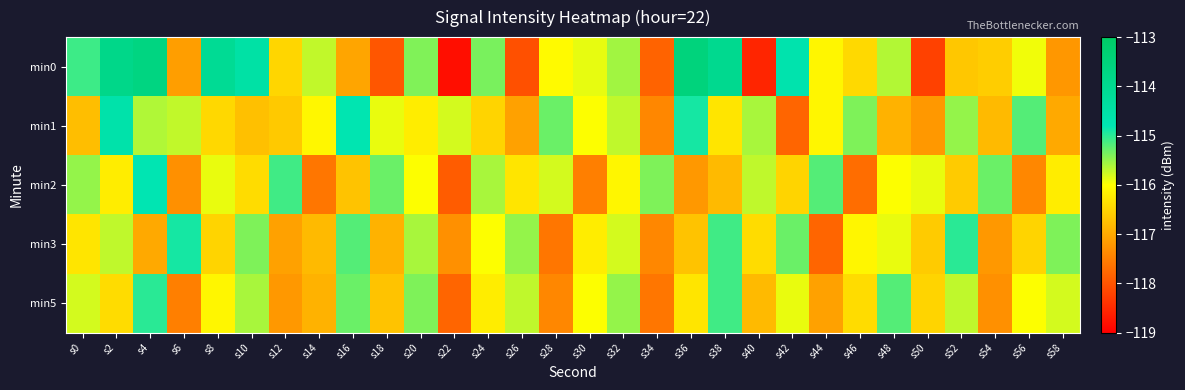

Reading left to right, what are all the values shown in this chart?

min0: s0=-115.1	s2=-113.8	s4=-113.6	s6=-117.1	s8=-114.1	s10=-114.5	s12=-116.5	s14=-115.7	s16=-117.0	s18=-118.0	s20=-115.4	s22=-118.8	s24=-115.4	s26=-118.0	s28=-116.1	s30=-115.9	s32=-115.6	s34=-117.8	s36=-113.5	s38=-114.0	s40=-118.5	s42=-114.7	s44=-116.1	s46=-116.4	s48=-115.6	s50=-118.2	s52=-116.7	s54=-116.6	s56=-115.9	s58=-117.2
min1: s0=-116.8	s2=-114.6	s4=-115.6	s6=-115.7	s8=-116.5	s10=-116.7	s12=-116.6	s14=-116.1	s16=-114.8	s18=-115.9	s20=-116.2	s22=-115.8	s24=-116.5	s26=-117.1	s28=-115.3	s30=-116.0	s32=-115.7	s34=-117.4	s36=-114.9	s38=-116.3	s40=-115.6	s42=-117.8	s44=-116.1	s46=-115.4	s48=-116.9	s50=-117.2	s52=-115.5	s54=-116.8	s56=-115.2	s58=-117.0
min2: s0=-115.5	s2=-116.2	s4=-114.8	s6=-117.3	s8=-115.9	s10=-116.4	s12=-115.1	s14=-117.6	s16=-116.7	s18=-115.3	s20=-116.0	s22=-117.9	s24=-115.6	s26=-116.3	s28=-115.8	s30=-117.5	s32=-116.1	s34=-115.4	s36=-117.2	s38=-116.8	s40=-115.7	s42=-116.5	s44=-115.2	s46=-117.7	s48=-116.0	s50=-115.9	s52=-116.6	s54=-115.3	s56=-117.4	s58=-116.2
min3: s0=-116.3	s2=-115.7	s4=-117.0	s6=-114.9	s8=-116.5	s10=-115.4	s12=-117.1	s14=-116.8	s16=-115.2	s18=-116.9	s20=-115.6	s22=-117.3	s24=-116.0	s26=-115.5	s28=-117.6	s30=-116.2	s32=-115.8	s34=-117.4	s36=-116.7	s38=-115.1	s40=-116.4	s42=-115.3	s44=-117.8	s46=-116.1	s48=-115.9	s50=-116.6	s52=-115.0	s54=-117.2	s56=-116.5	s58=-115.4
min5: s0=-115.8	s2=-116.4	s4=-115.0	s6=-117.5	s8=-116.1	s10=-115.6	s12=-117.2	s14=-116.9	s16=-115.3	s18=-116.7	s20=-115.4	s22=-117.8	s24=-116.2	s26=-115.7	s28=-117.4	s30=-116.0	s32=-115.5	s34=-117.6	s36=-116.3	s38=-115.1	s40=-116.8	s42=-115.9	s44=-117.1	s46=-116.4	s48=-115.2	s50=-116.5	s52=-115.7	s54=-117.3	s56=-116.0	s58=-115.8